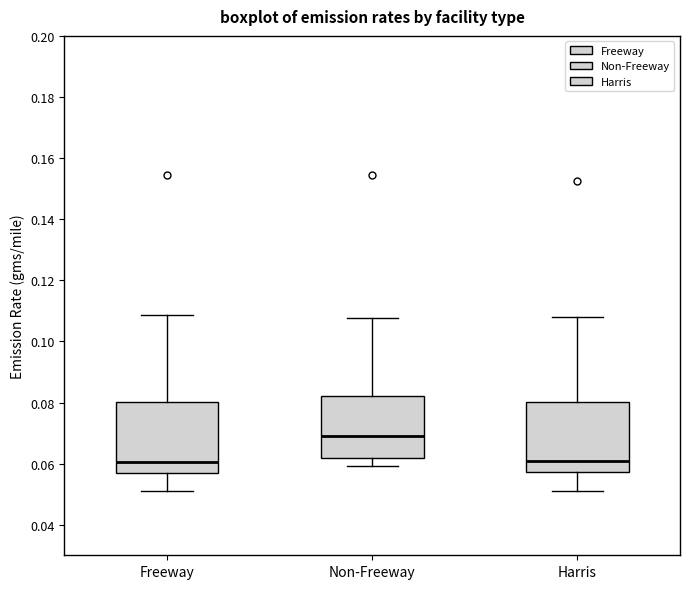

Reading left to right, read every box against the y-axis: the position of its median line, the range the box covers, and the ends of its whiskers. The values are not printed on the chart, so give them approximately, as read against the axis.

Freeway: median 0.060, box 0.056 to 0.080, whiskers 0.052 to 0.108
Non-Freeway: median 0.070, box 0.062 to 0.082, whiskers 0.060 to 0.108
Harris: median 0.060, box 0.058 to 0.080, whiskers 0.052 to 0.108